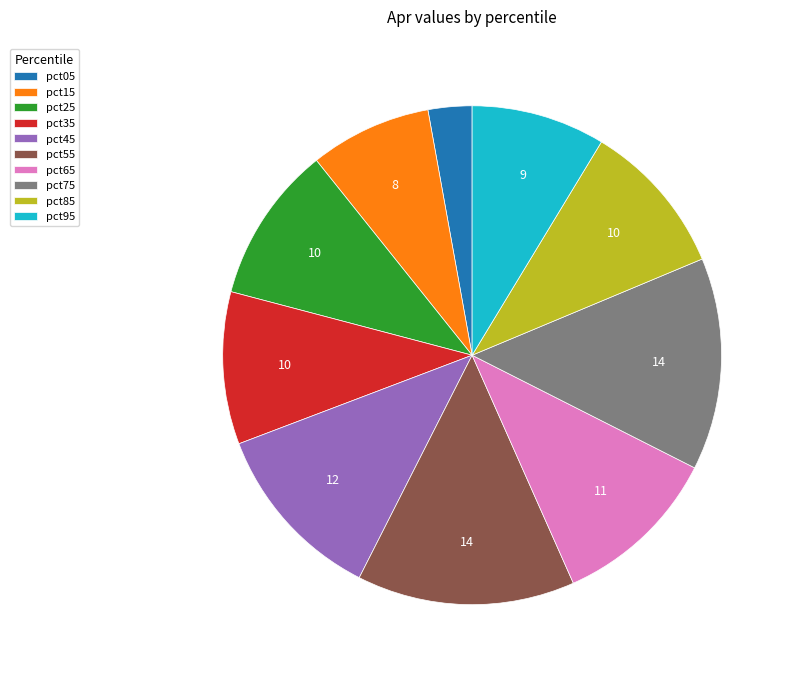

Does any single category account for the majority?

No